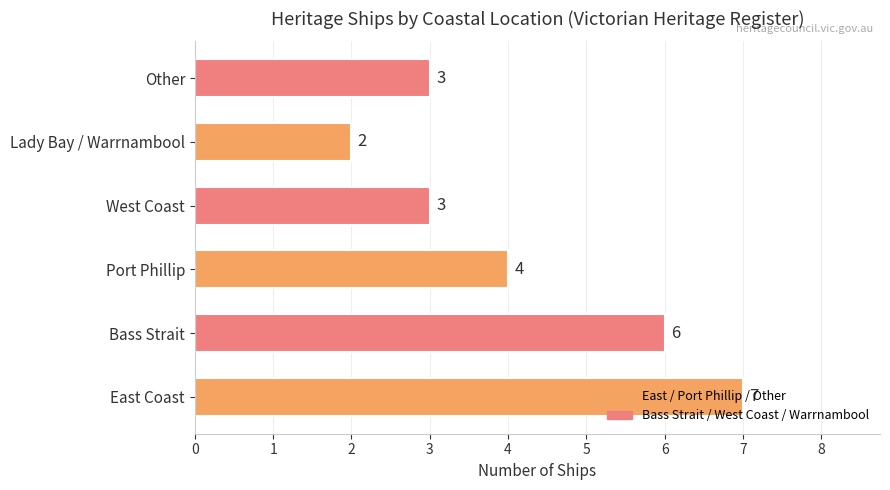

What is the difference between the second highest and second lowest values?

3